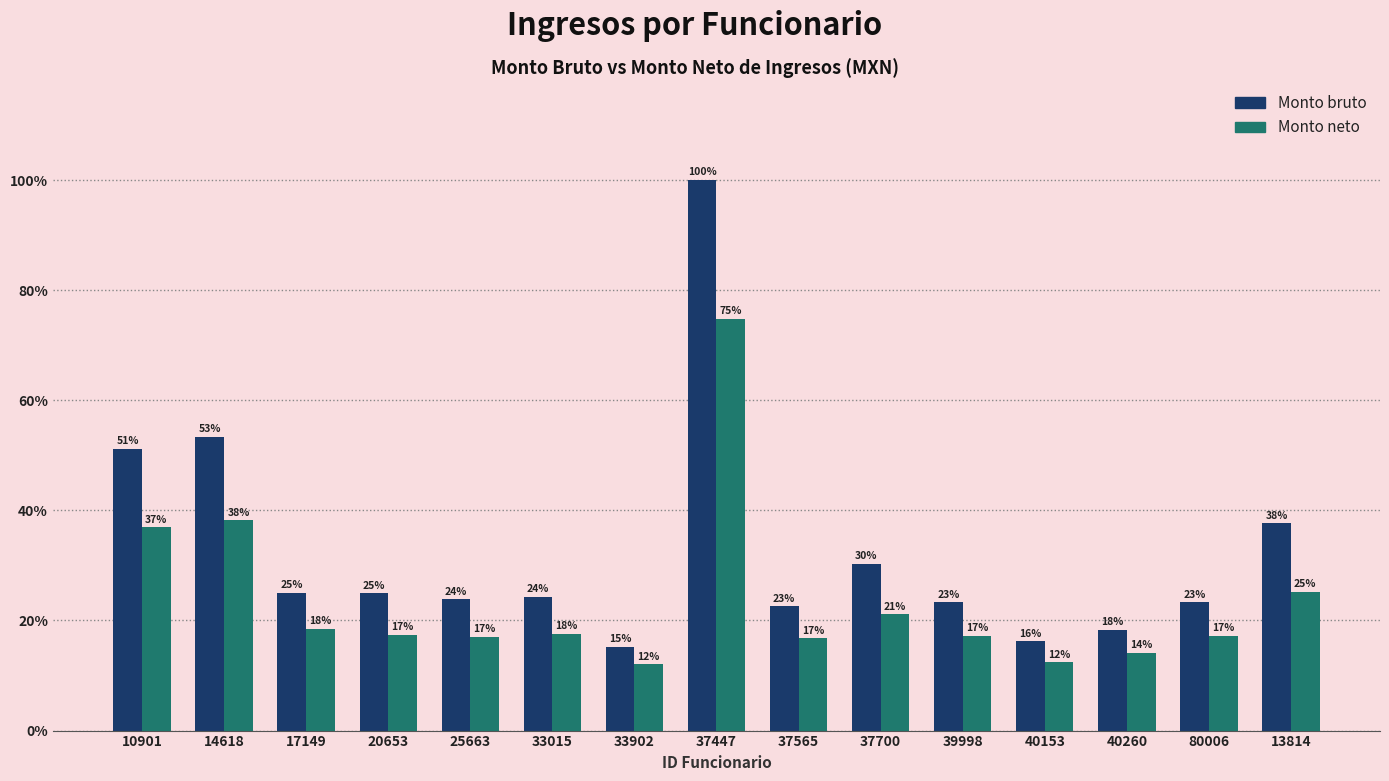

What are all the series names shown in the legend?

Monto bruto, Monto neto